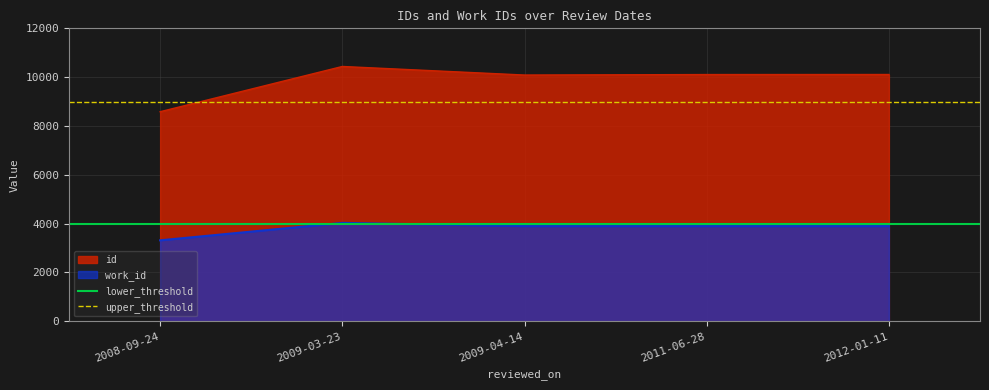

True or false: work_id and id cross at least once.

False